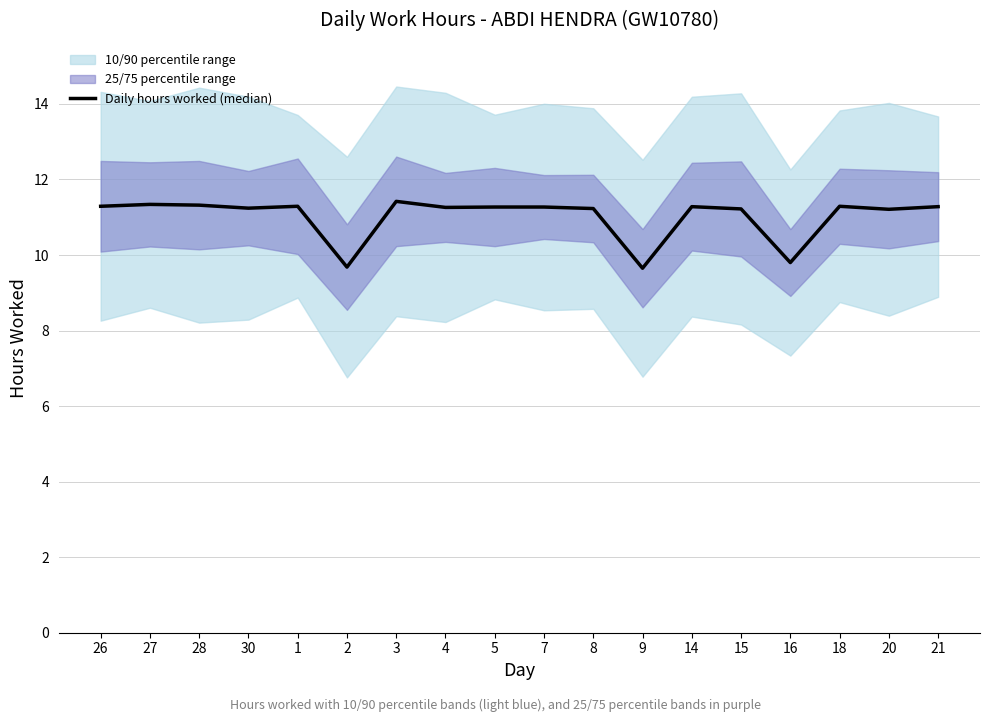

Which label corresponds to the largest value in the chart?

3